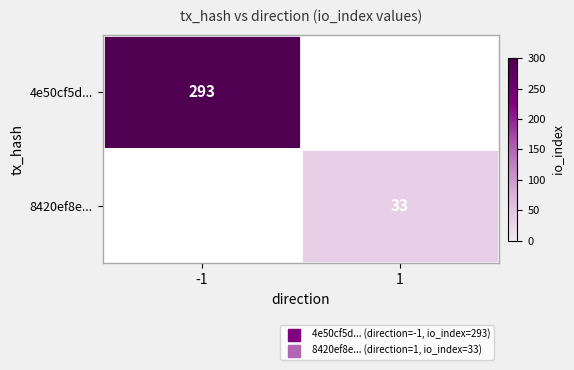

How many positive values does the 8420ef8e... series have?

1